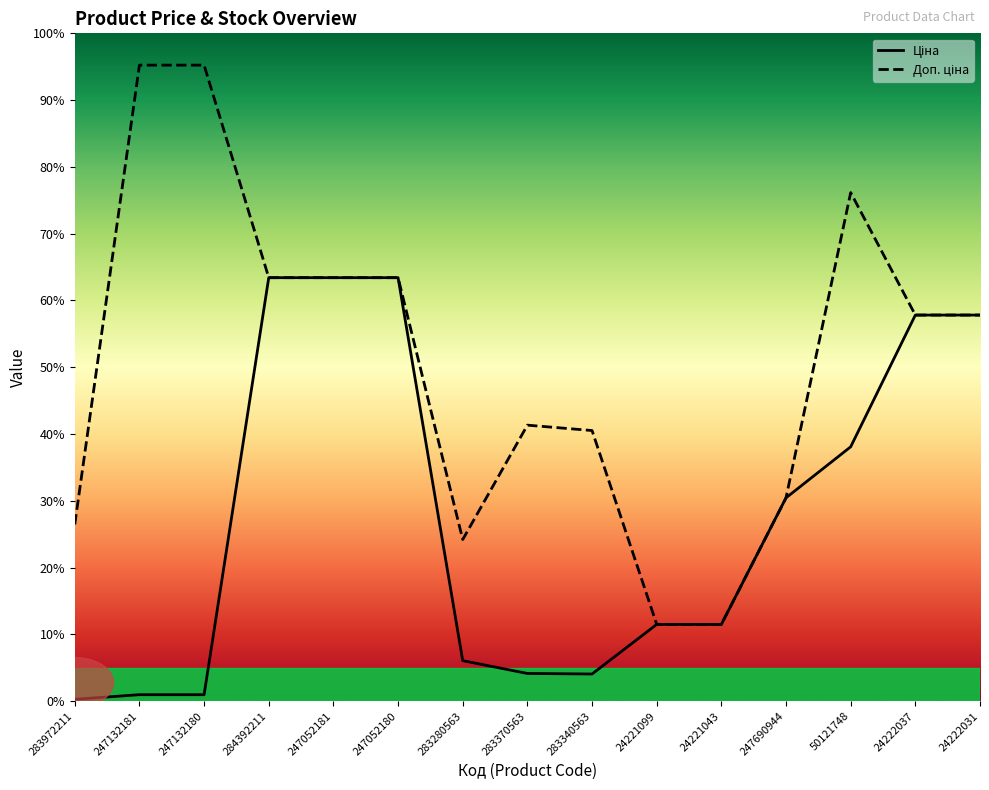

Which has a higher value, 24221099 or 247690944?

247690944